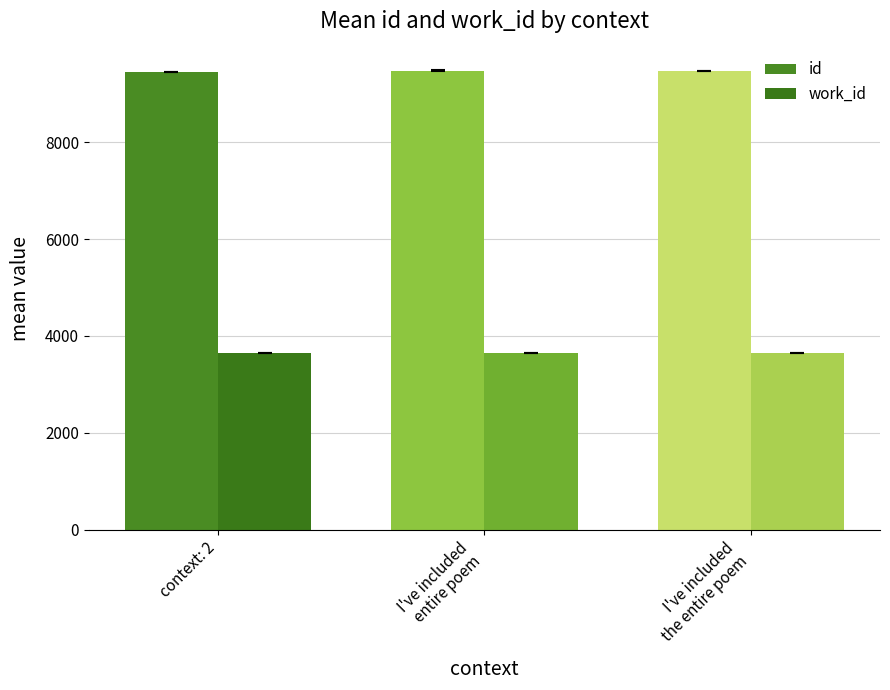

True or false: work_id has a value of 3649.0 at I've included
the entire poem.

True